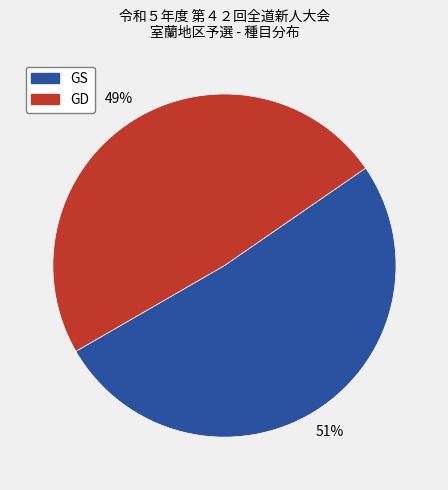

Rank the categories by value from highest to lowest.

GS, GD